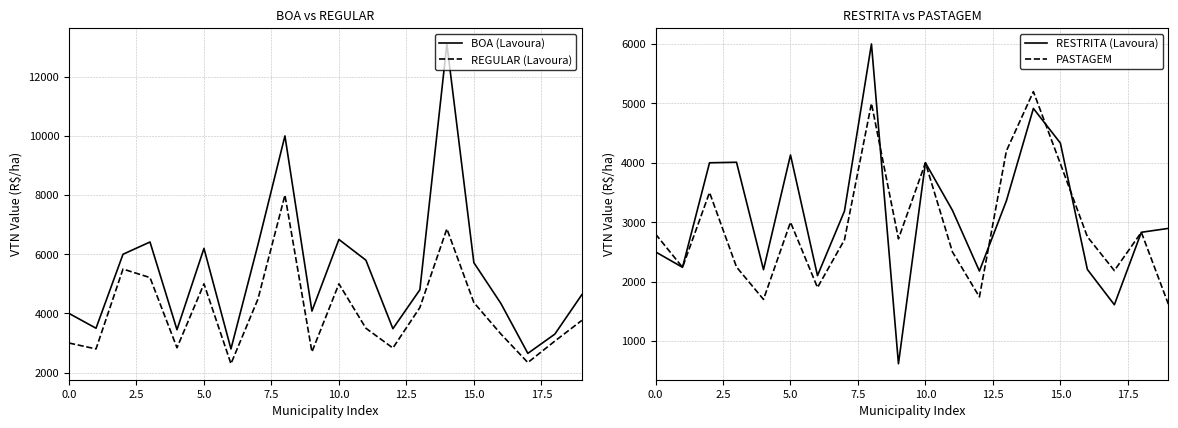

What is the label of the 6th point from the left?

5.0